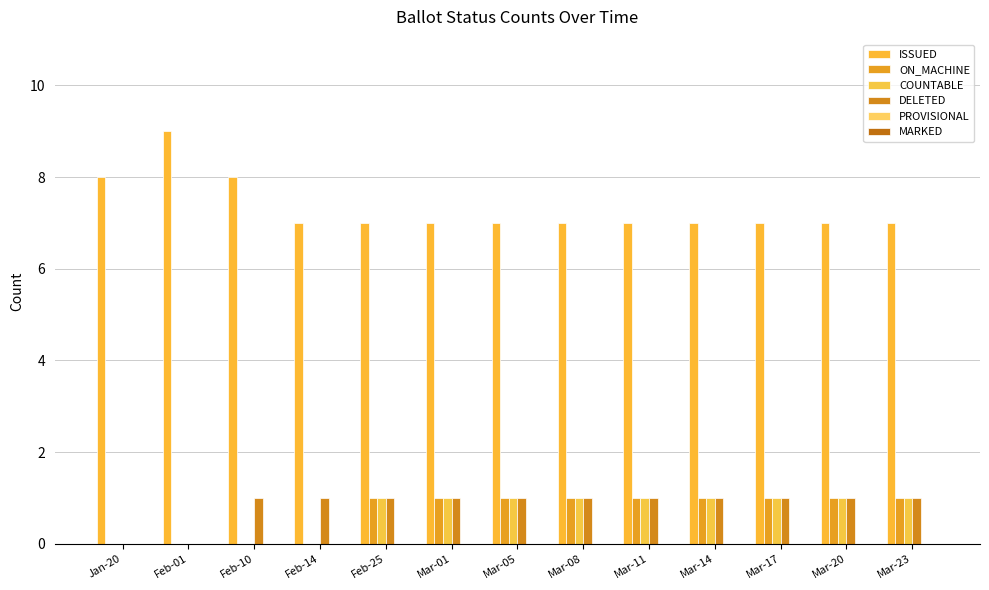

What is the label of the 10th bar from the left?

Mar-14